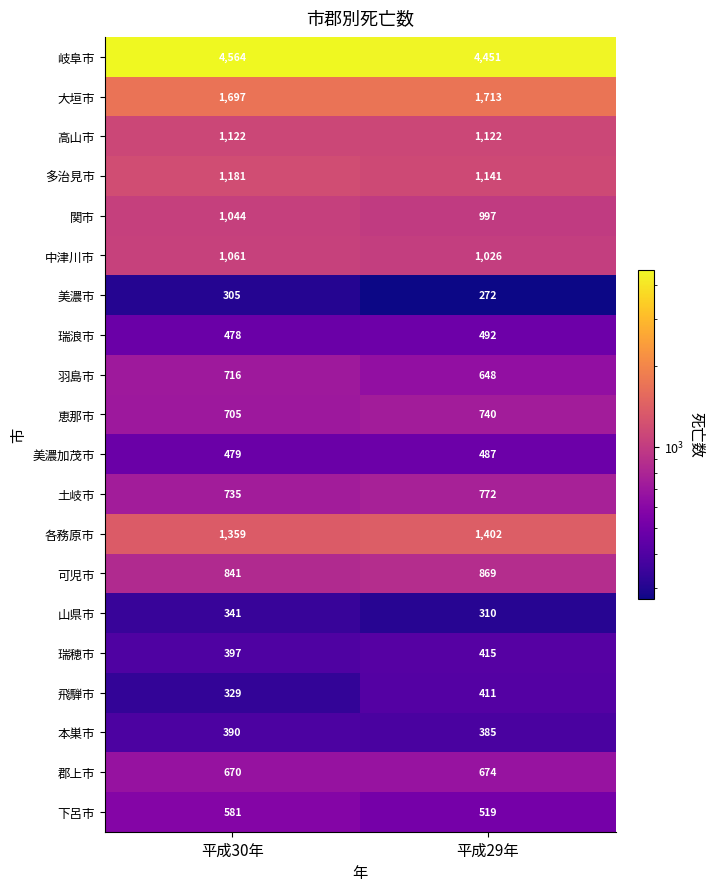

True or false: 山県市 has a value of 310 at 平成29年.

True